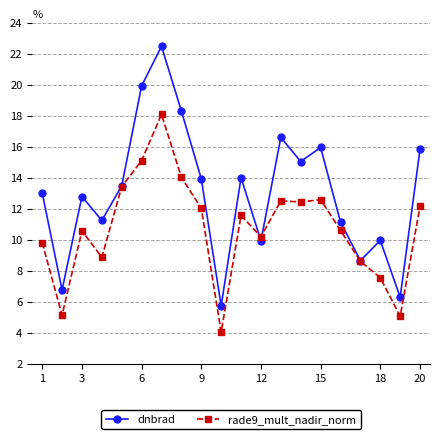

How many lines are shown in the chart?

2